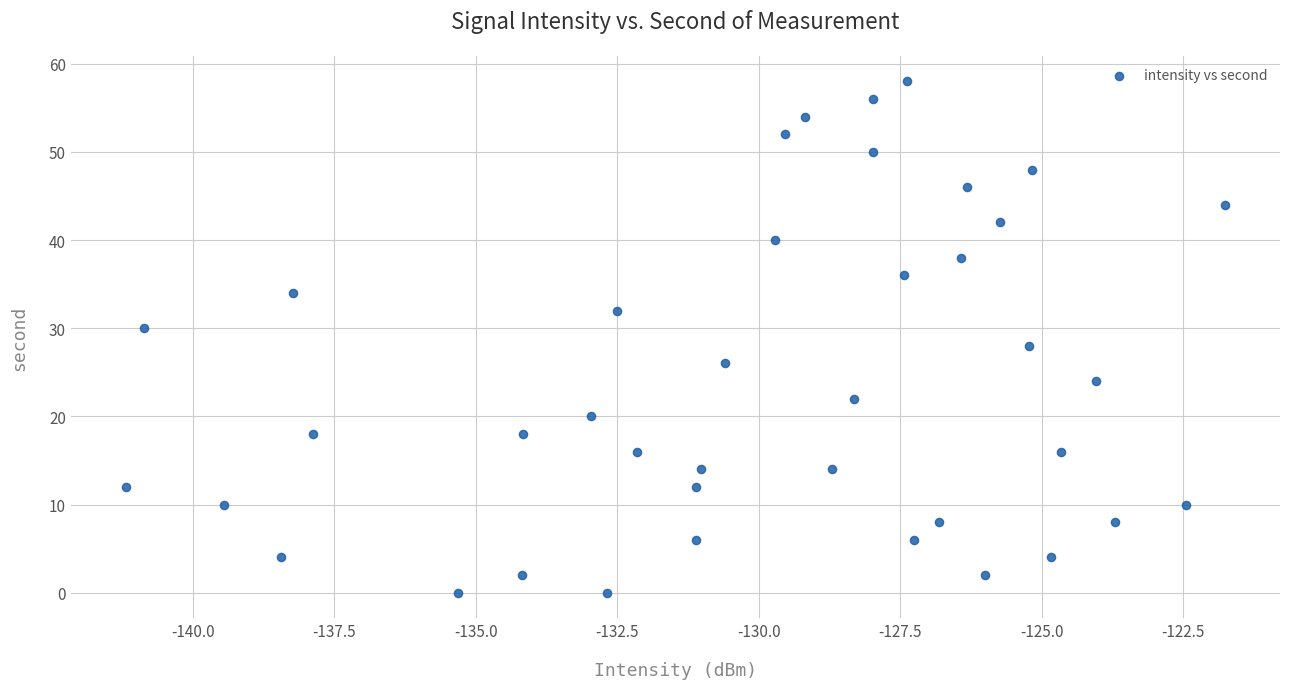

What is the range of Y values (max minus min)?

58